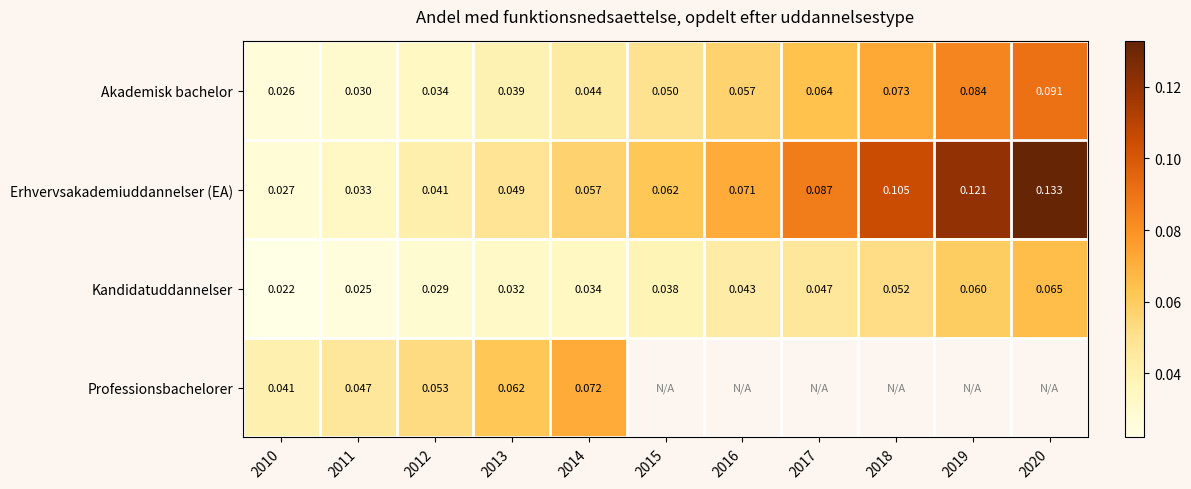

At which label is Kandidatuddannelser closest to 0?

2010